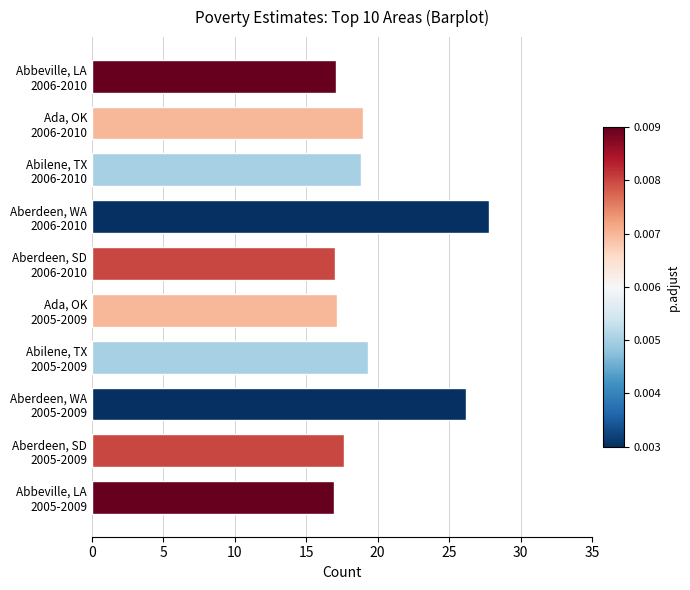

Between Abilene, TX
2005-2009 and Abbeville, LA
2005-2009, which is larger?

Abilene, TX
2005-2009